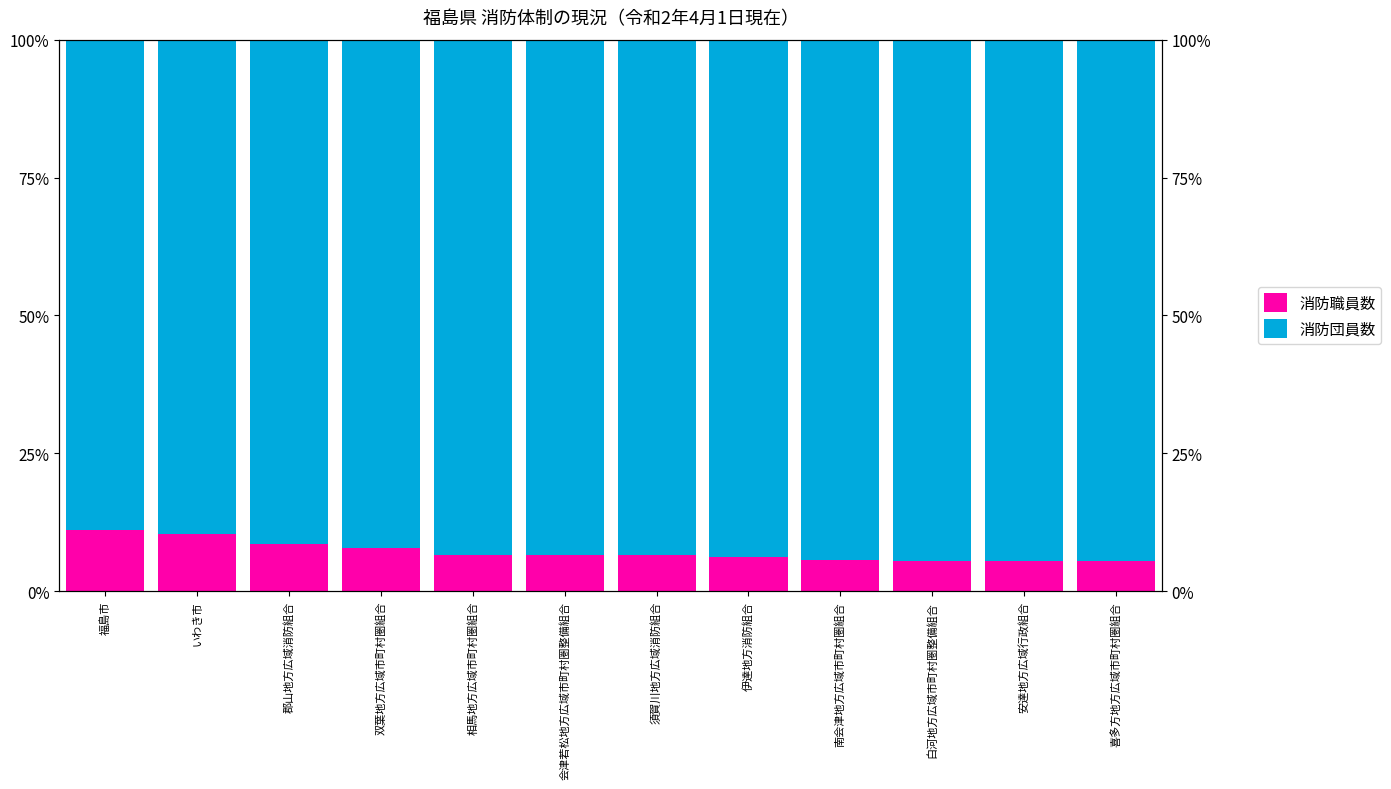

What are all the series names shown in the legend?

消防職員数, 消防団員数